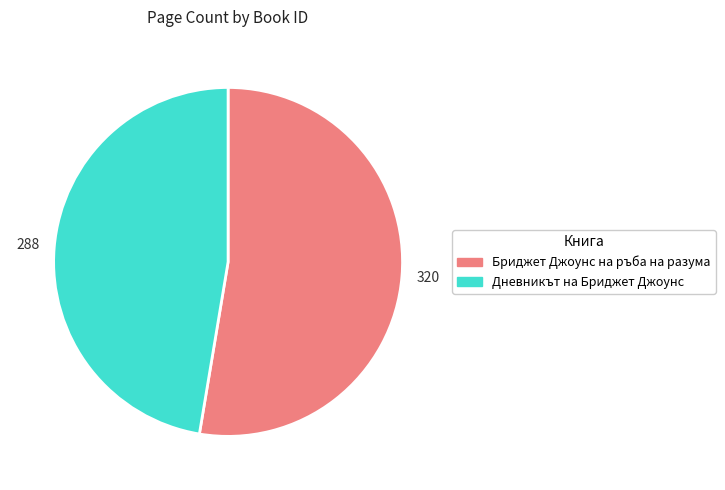

Does any single category account for the majority?

Yes